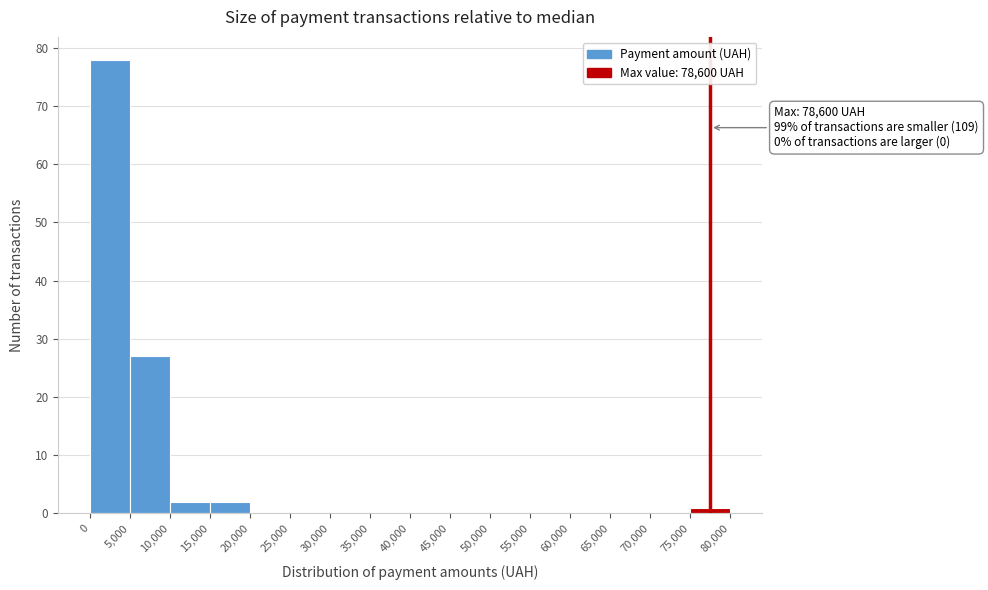

Which range on the x-axis has the tallest bar?

0 to 5,000